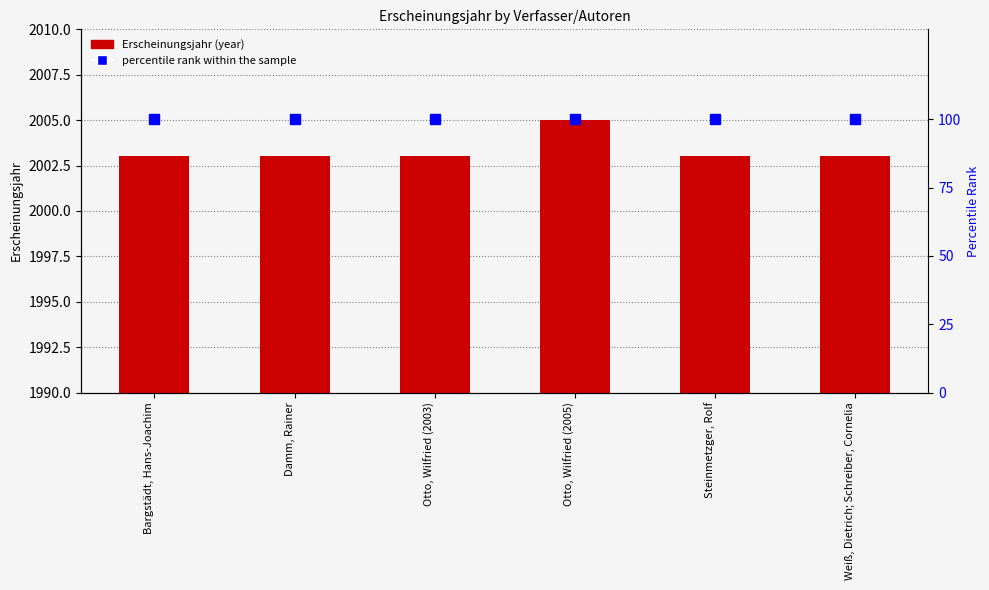

At which label is percentile rank within the sample closest to 100?

Bargstädt, Hans-Joachim